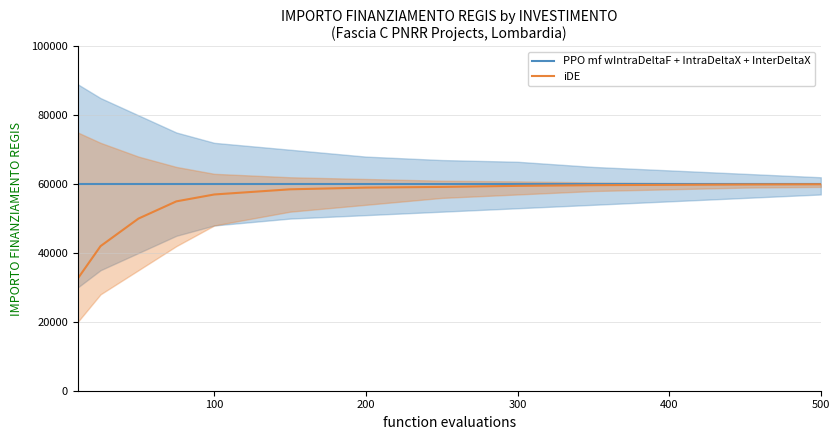

What is the highest value of the iDE series?

59966